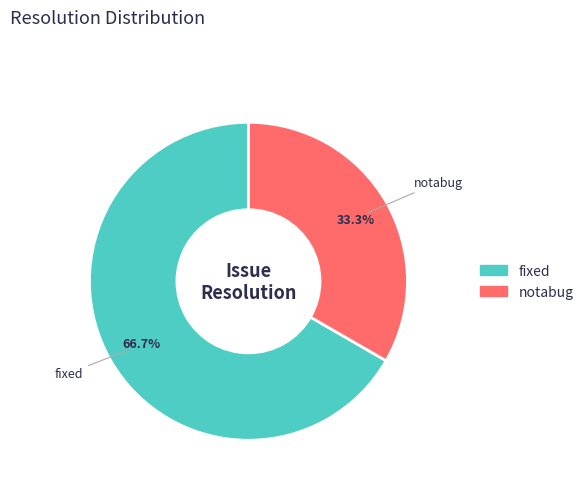

The notabug slice represents 29% of the pie. True or false?

False